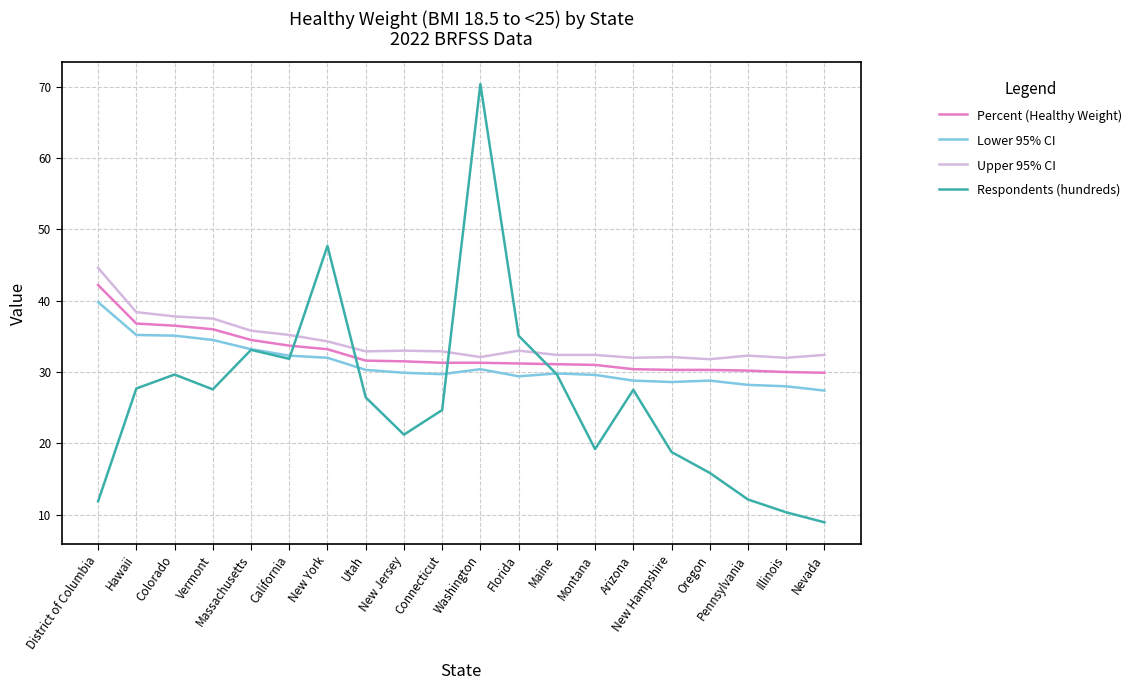

Read the Percent (Healthy Weight) value at Massachusetts.

34.5